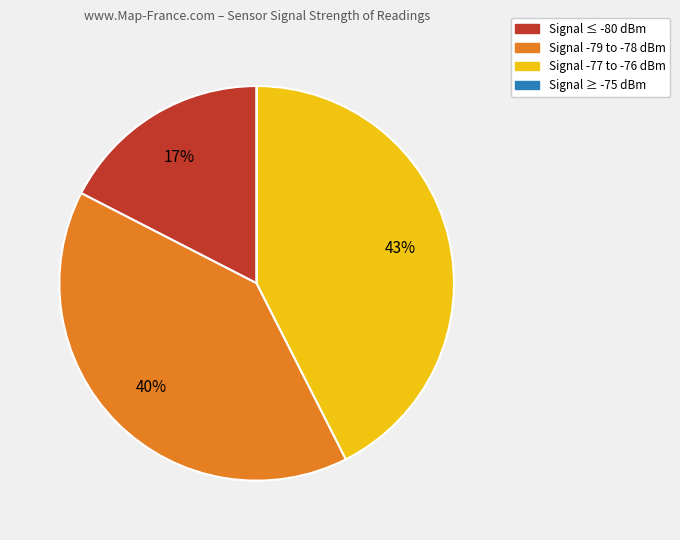

Combined, do Signal ≤ -80 dBm and Signal -77 to -76 dBm account for over 50%?

Yes